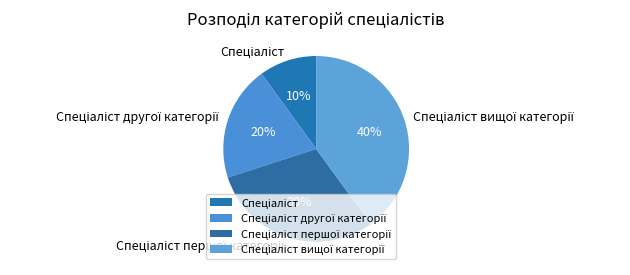

Count the number of slices in the pie.

4